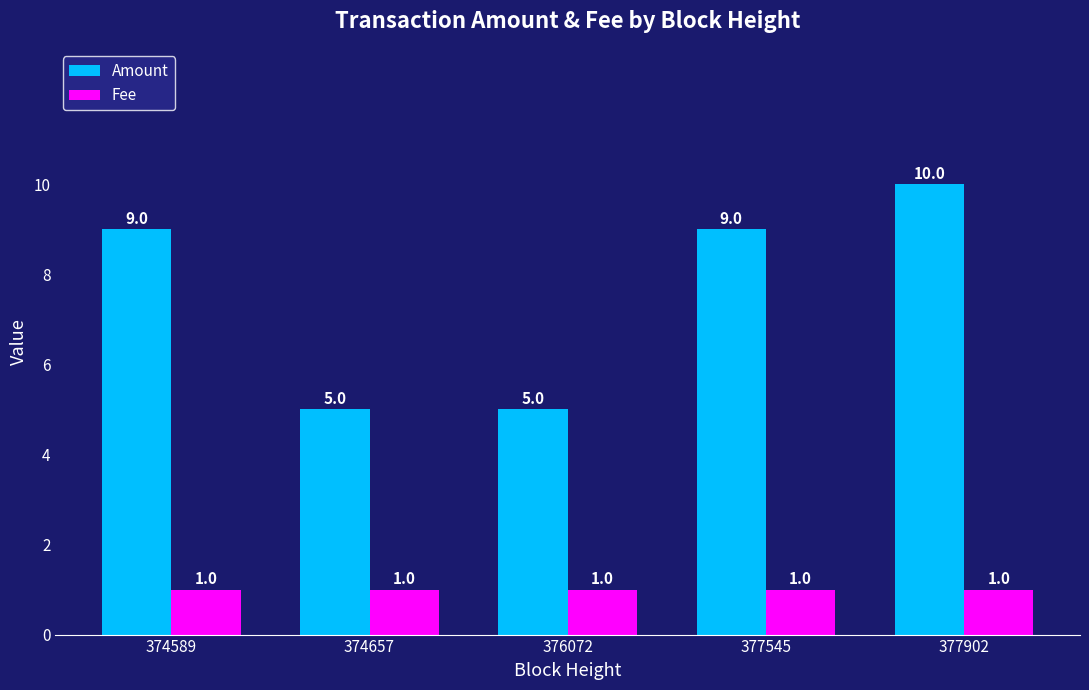

What is the value of the Fee bar at the 5th from the left?

1